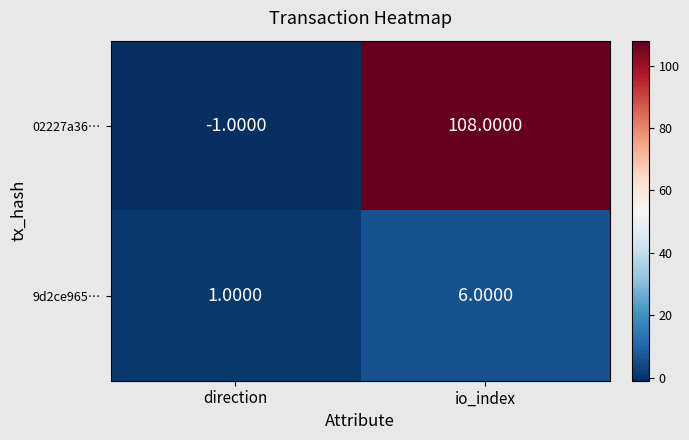

At how many categories does at least one series exceed 30?

1